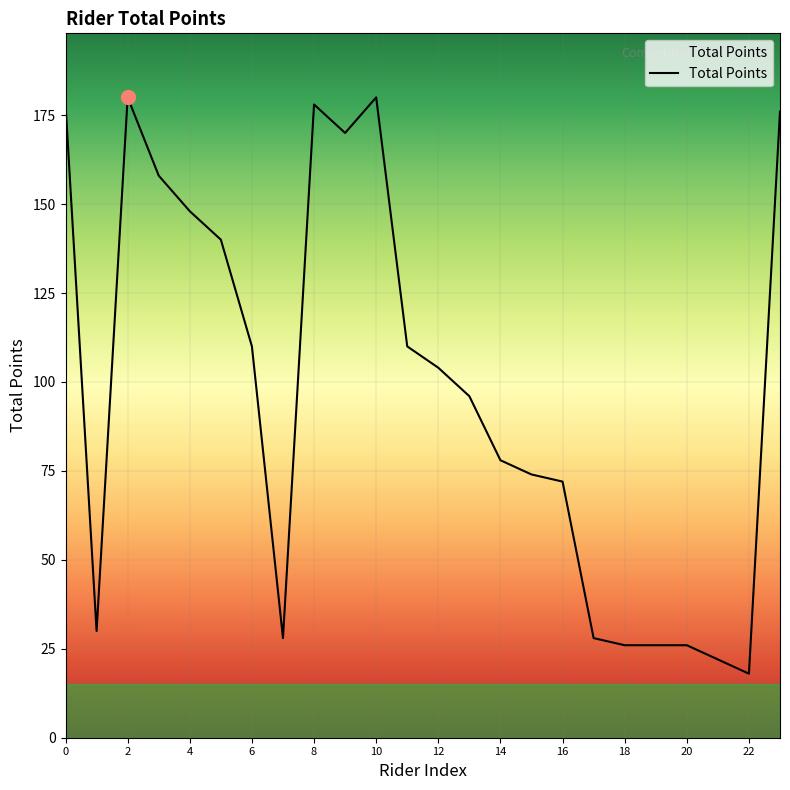

What is the minimum value shown in the chart?

18